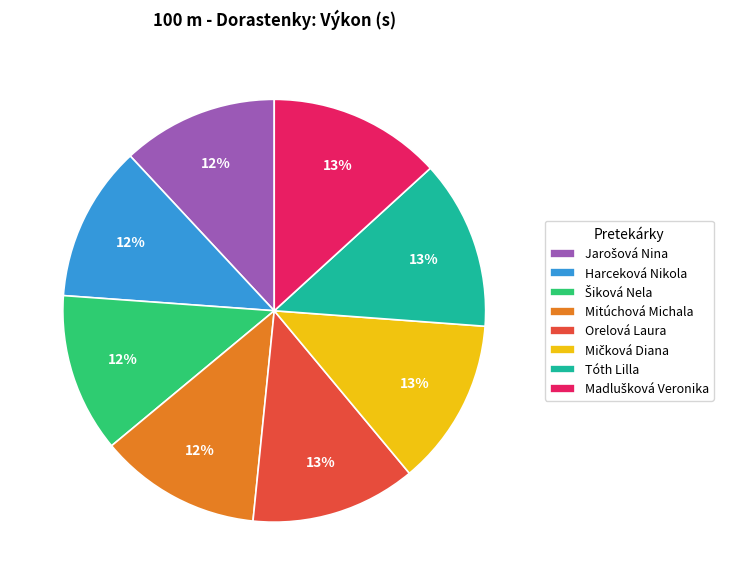

Do Mitúchová Michala and Harceková Nikola together represent more than half of the pie?

No